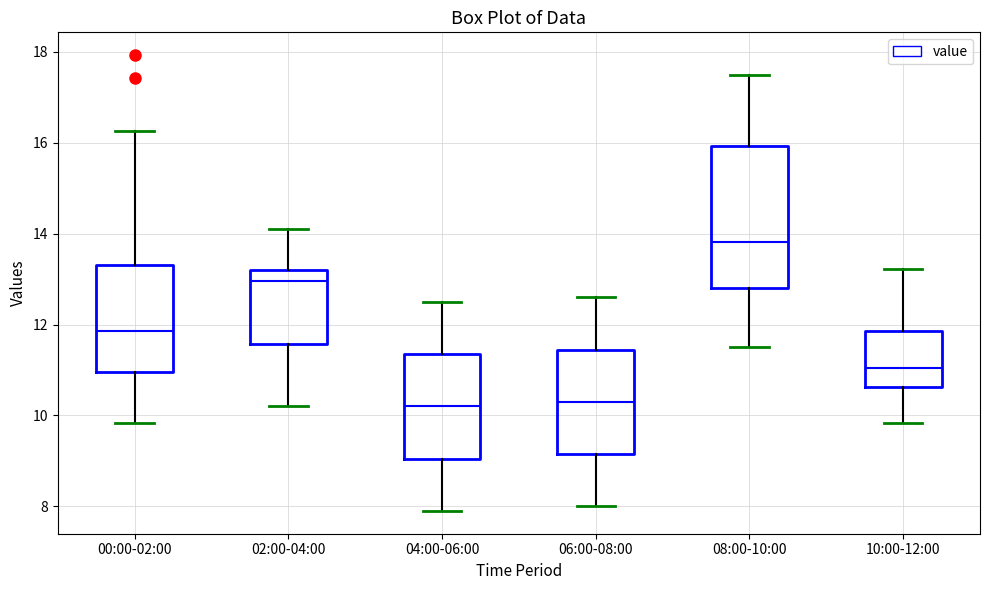

Comparing the boxes themselves (not the whiskers), which one is the tallest?

08:00-10:00